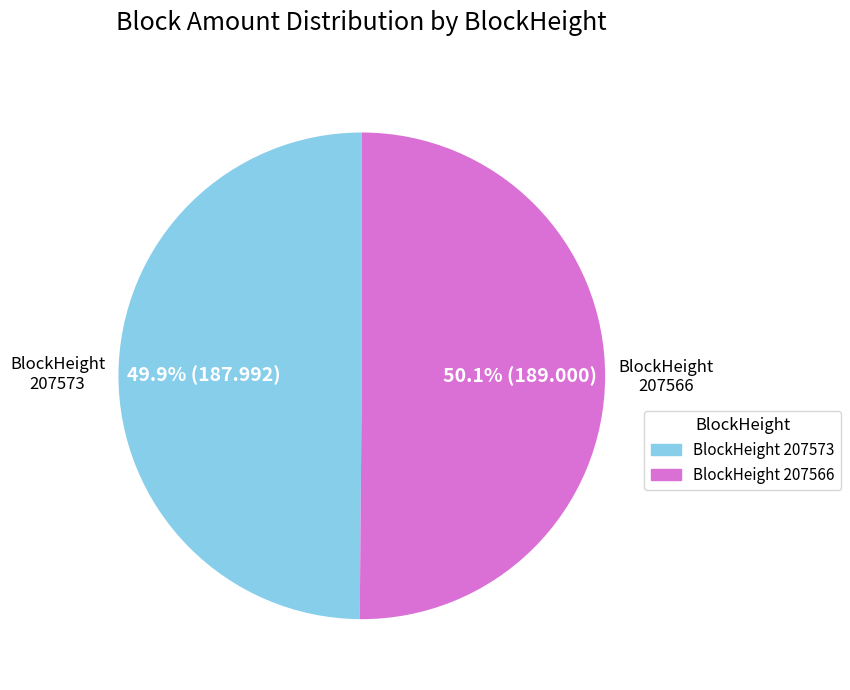

How many slices are in this pie chart?

2